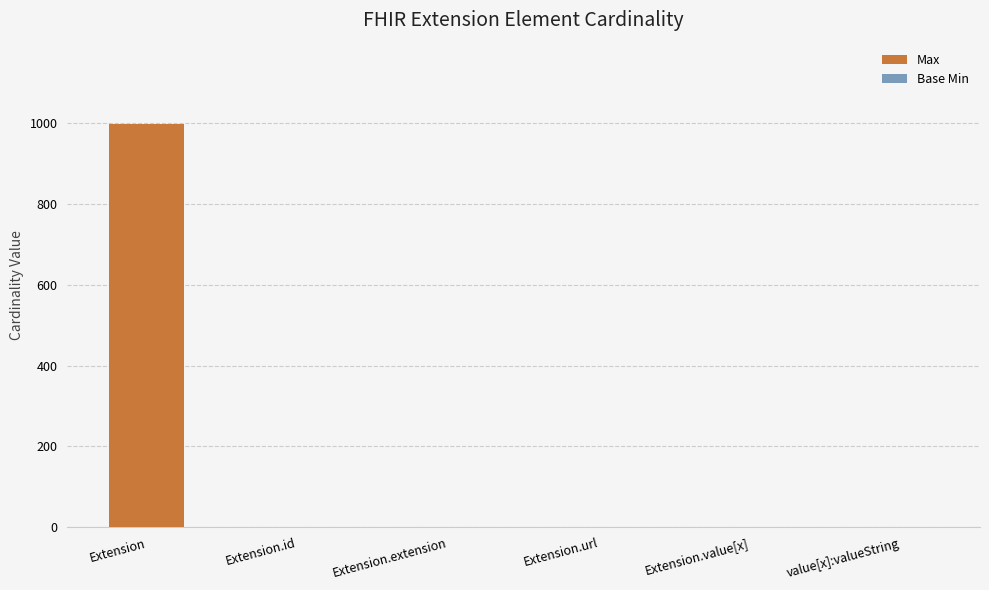

How many distinct data groups are displayed?

2